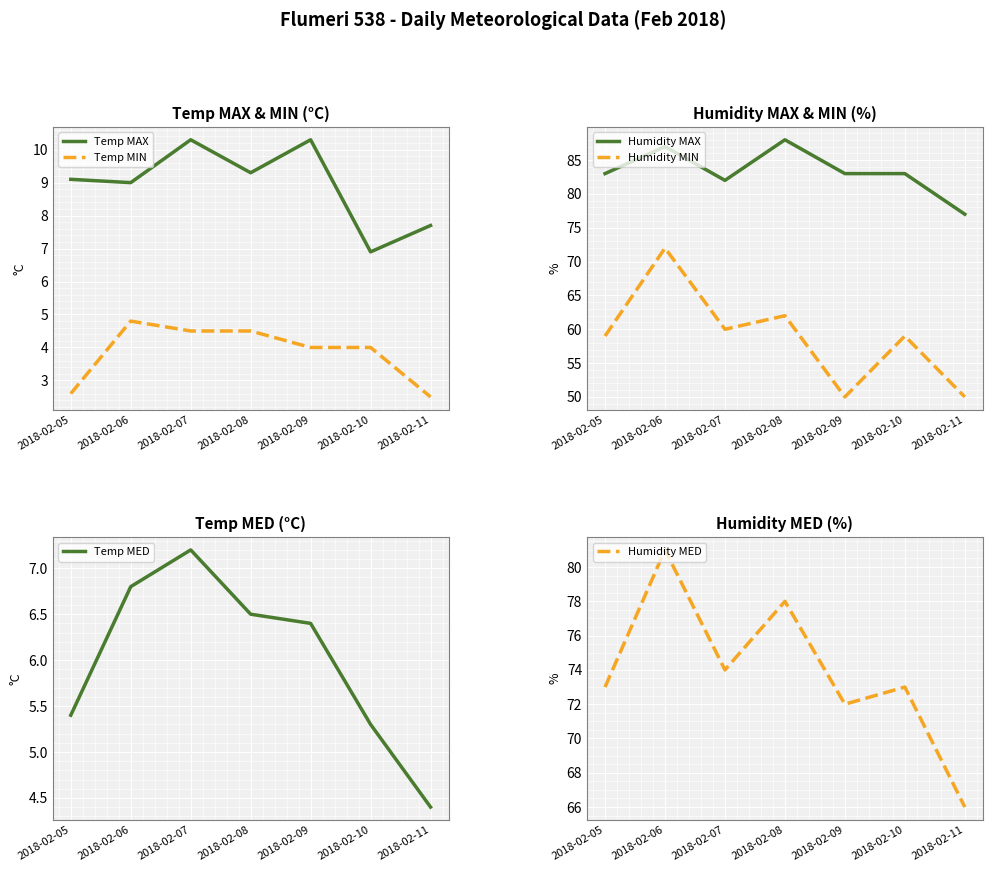

Which series changed the most between 2018-02-05 and 2018-02-10?

Temp MAX